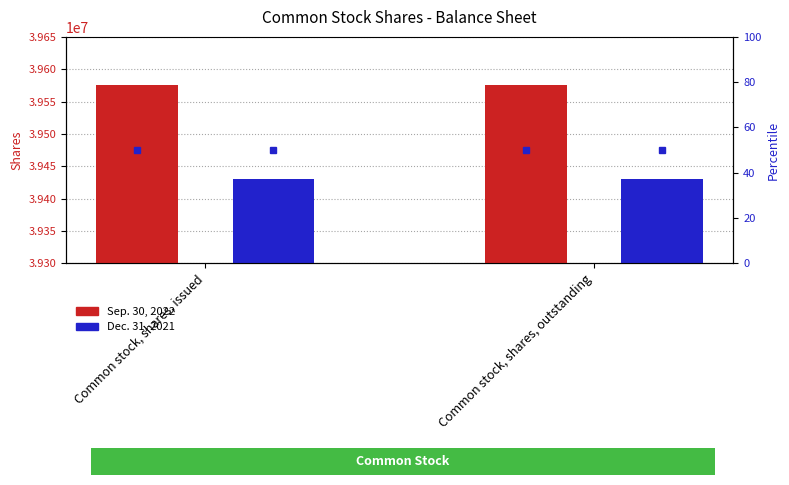

What are all the series names shown in the legend?

Sep. 30, 2022, Dec. 31, 2021